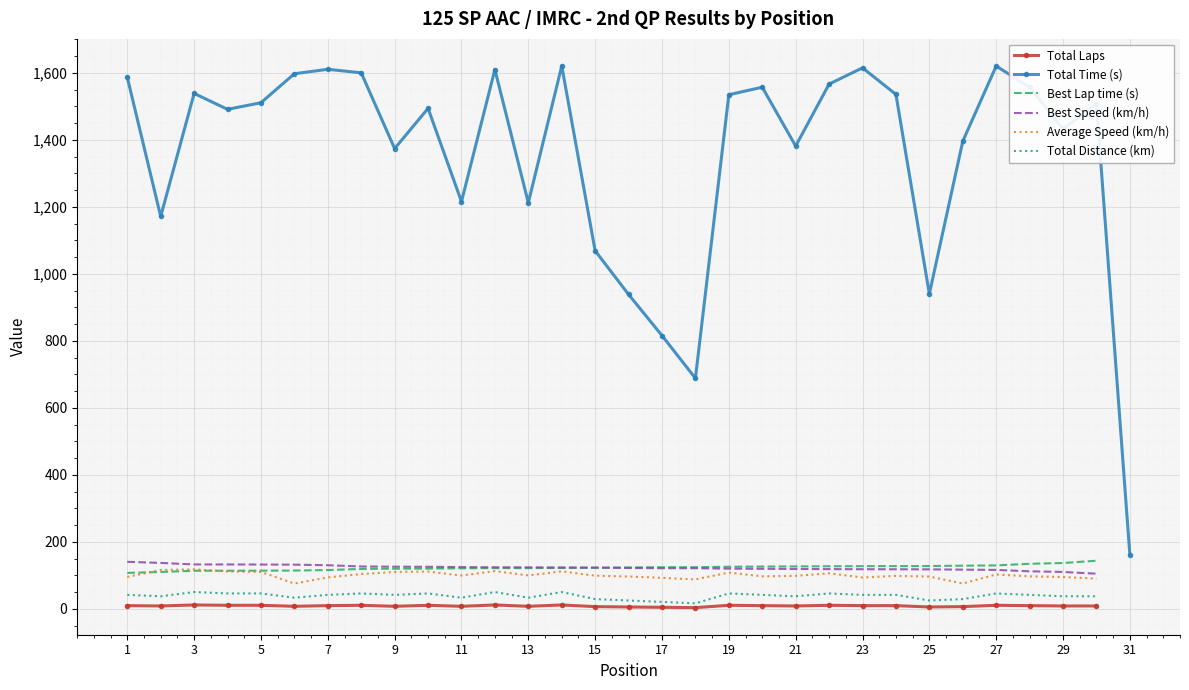

True or false: Total Distance (km) and Total Time (s) intersect in this chart.

False